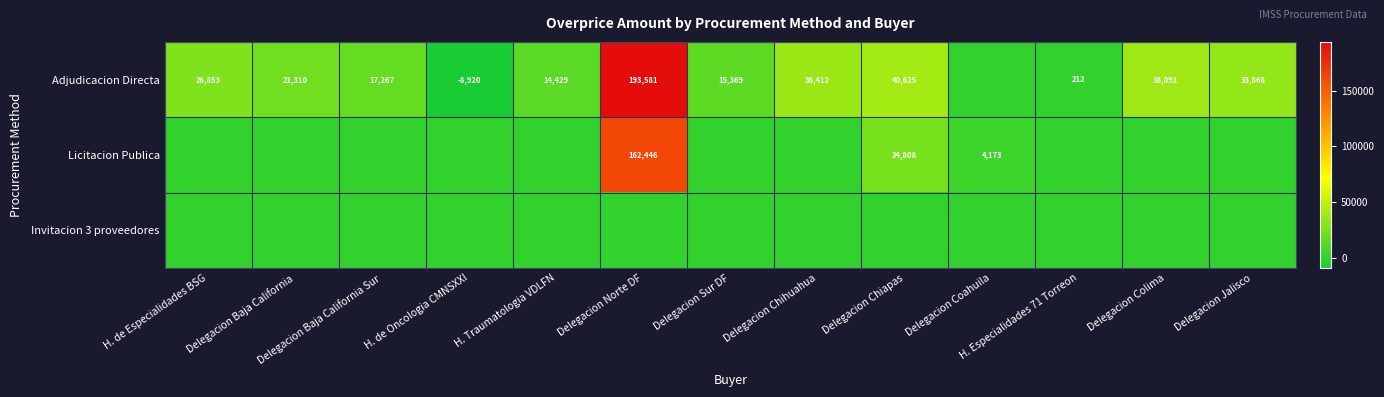

Is the value of Adjudicacion Directa at Delegacion Baja California greater than the value of Licitacion Publica at Delegacion Coahuila?

Yes